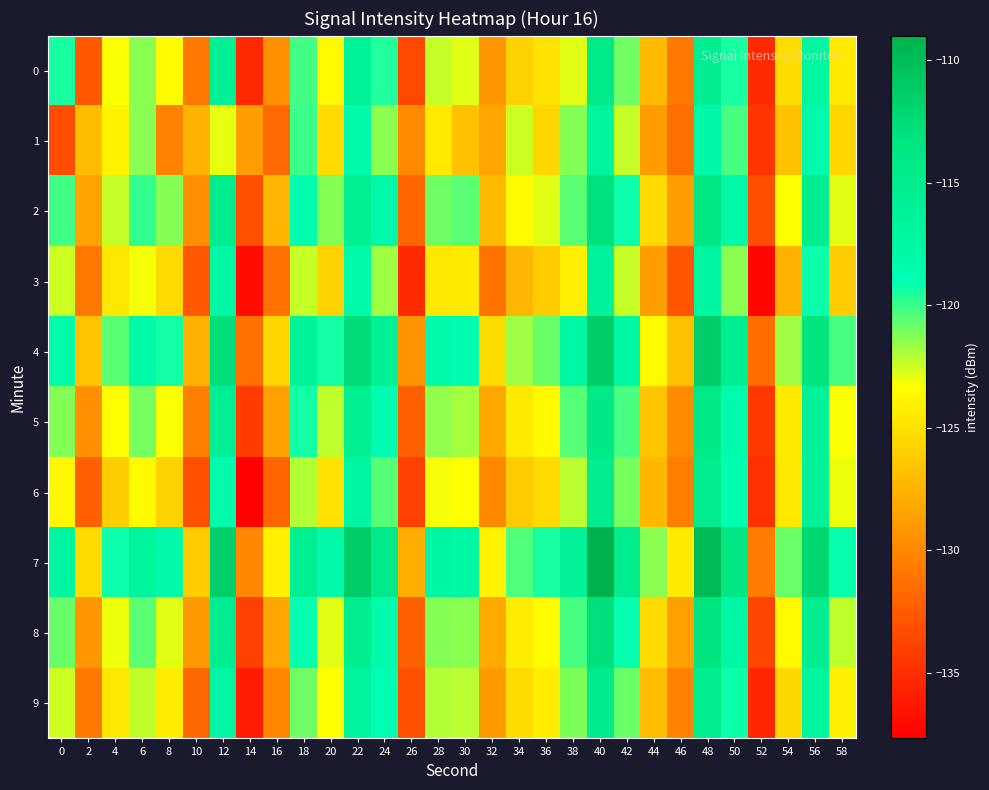

What is the total value across all series at 6?

-1208.1